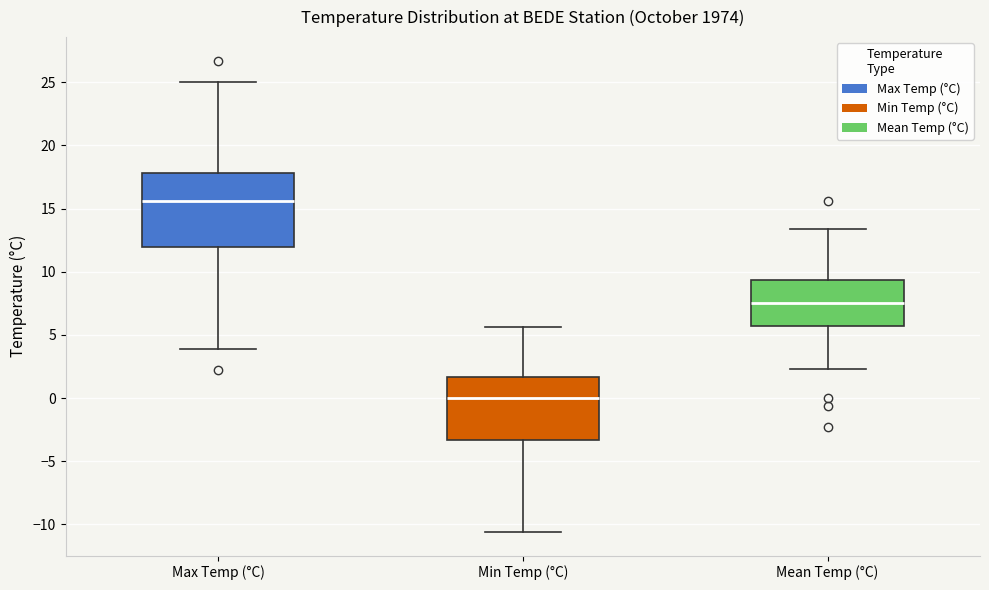

Reading left to right, read every box against the y-axis: the position of its median line, the range the box covers, and the ends of its whiskers. The values are not printed on the chart, so give them approximately, as read against the axis.

Max Temp (°C): median 15.5, box 12.0 to 18.0, whiskers 4.0 to 25.0
Min Temp (°C): median 0.0, box -3.5 to 1.5, whiskers -10.5 to 5.5
Mean Temp (°C): median 7.5, box 5.5 to 9.5, whiskers 2.5 to 13.5